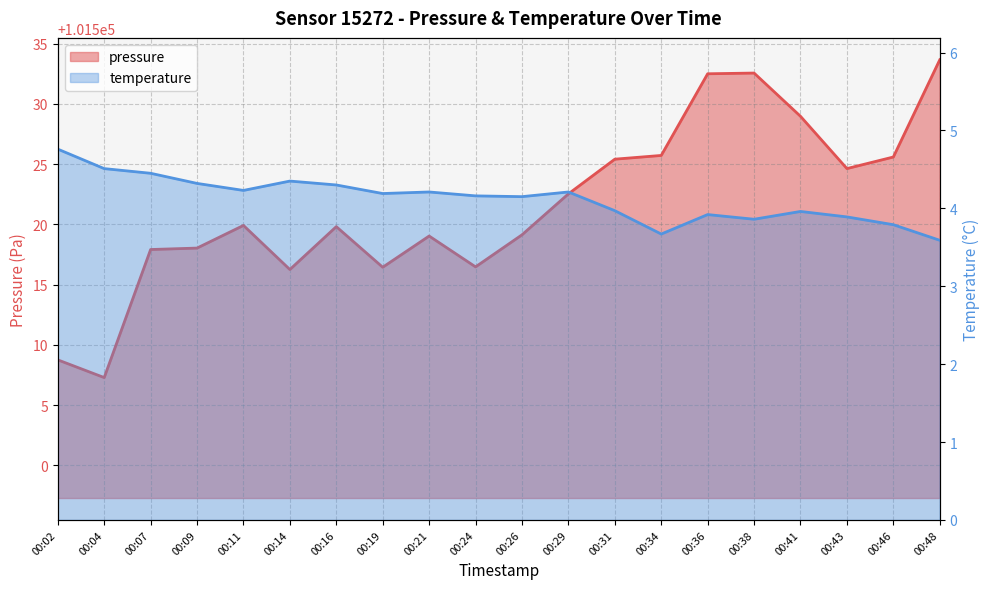

At which category does pressure reach its first local peak?

00:11